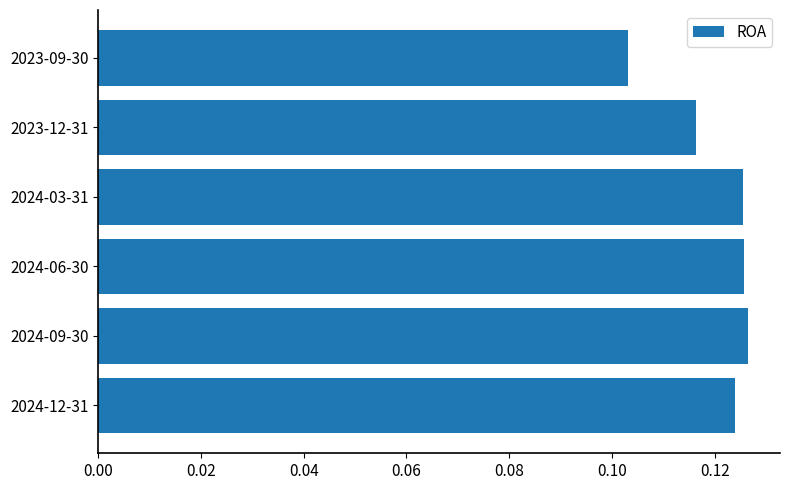

At which category does the chart reach its minimum across all series?

2023-09-30